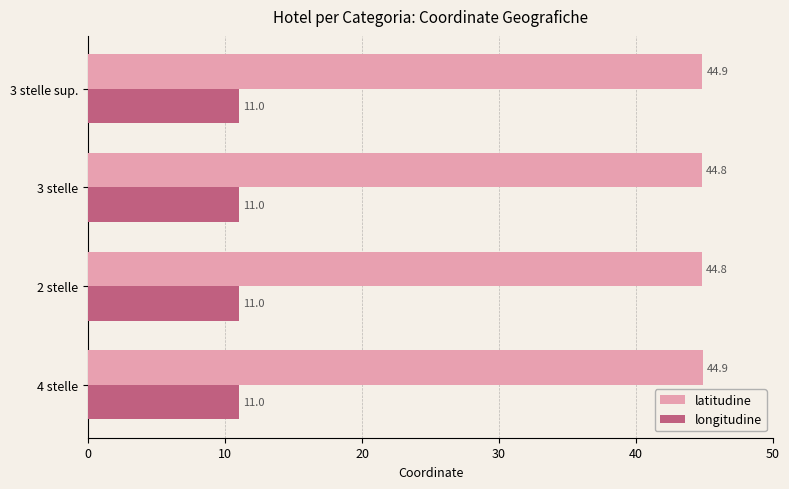

How many longitudine values are between 11 and 12?

3